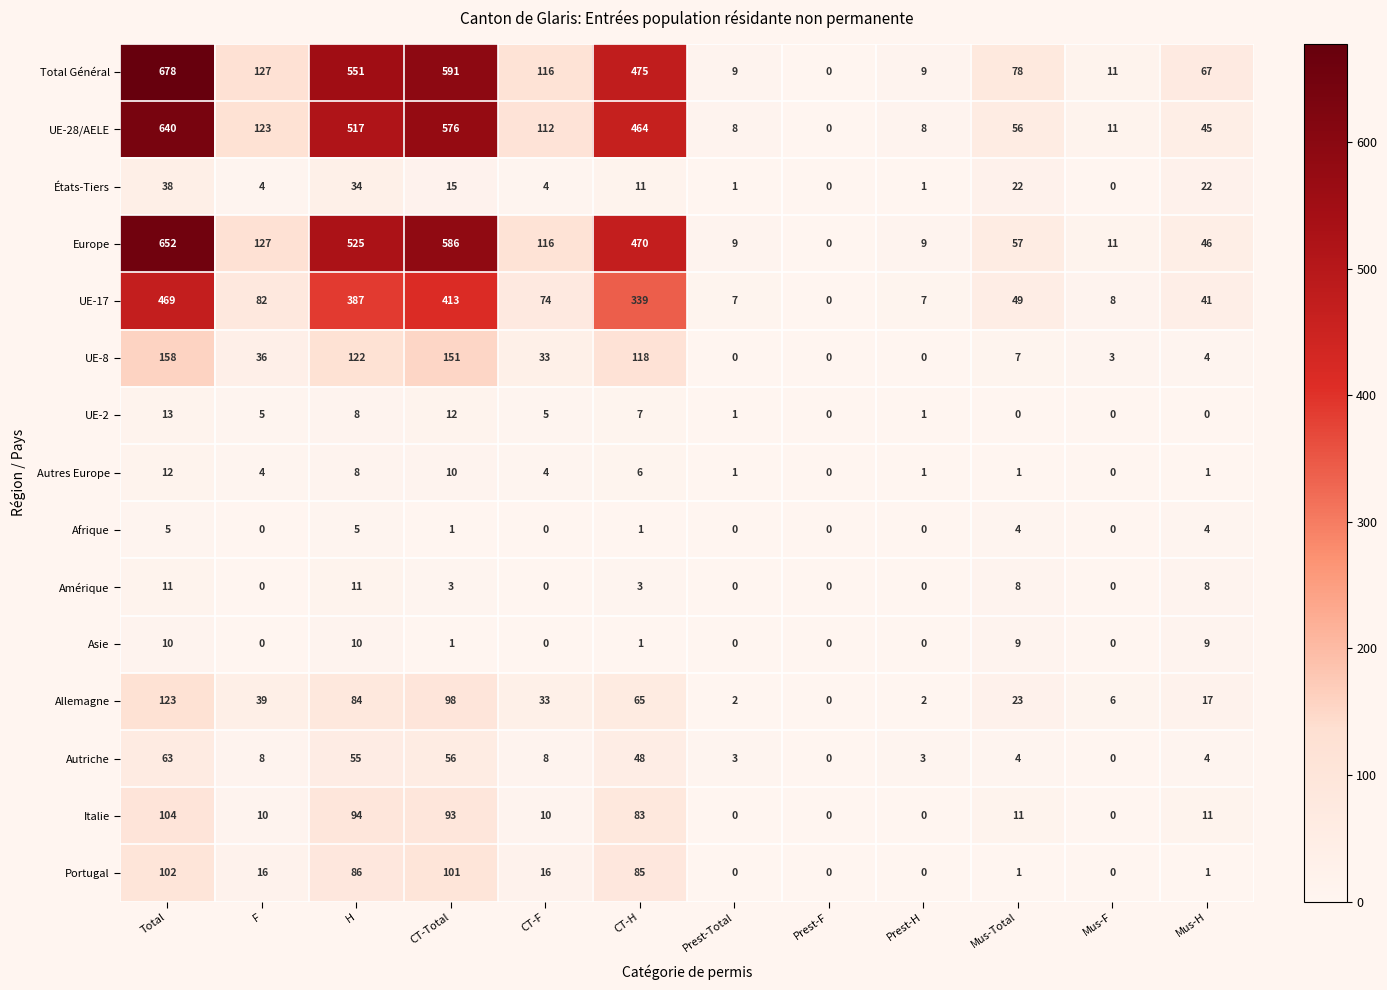

Count the number of categories in the chart.

12